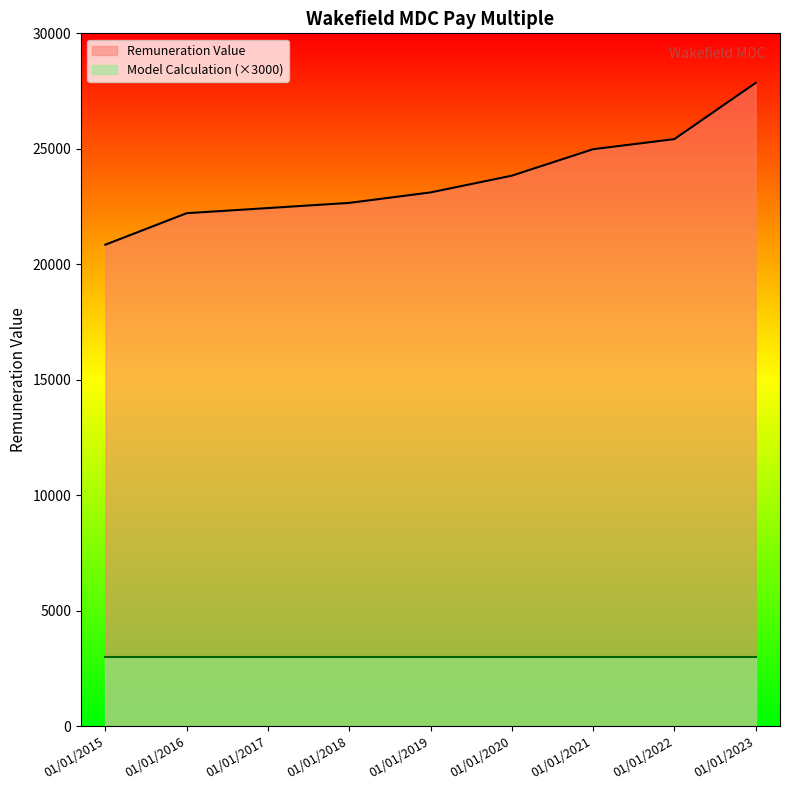

What is the ratio of the value at 01/01/2018 to the value at 01/01/2020?

1.0